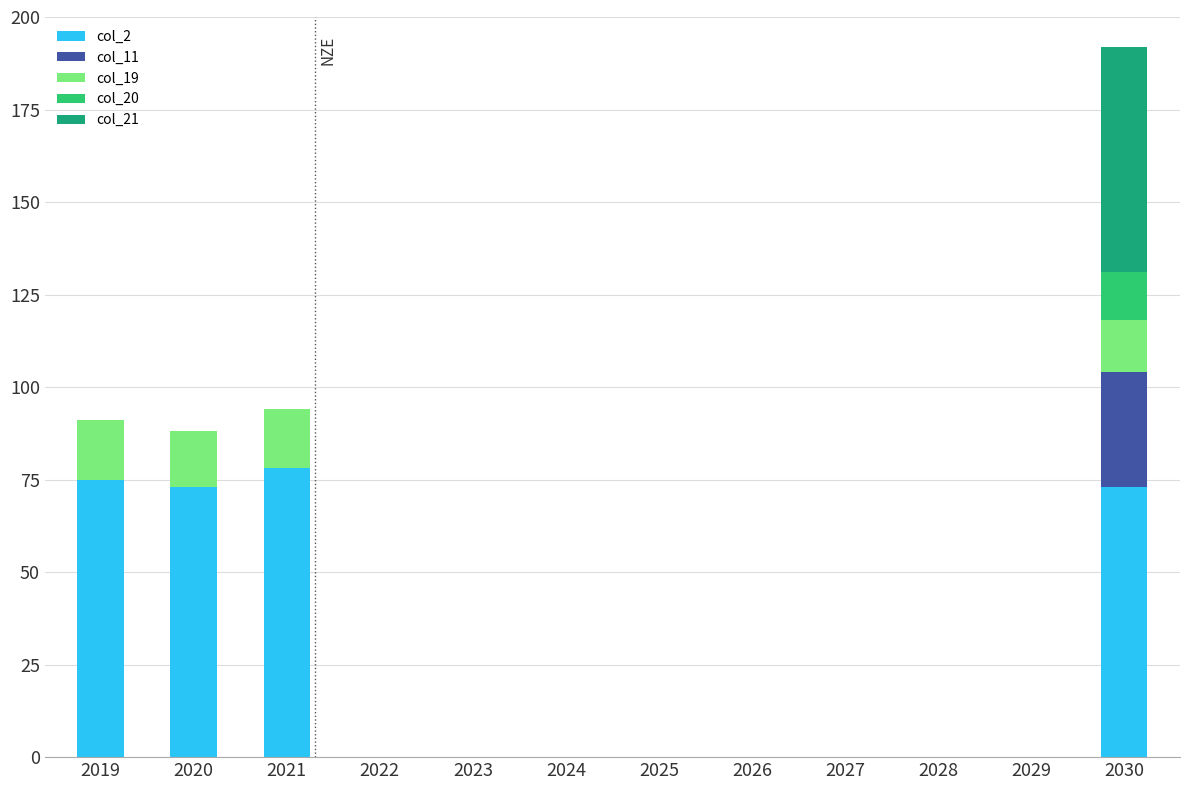

Are the bars horizontal?

No